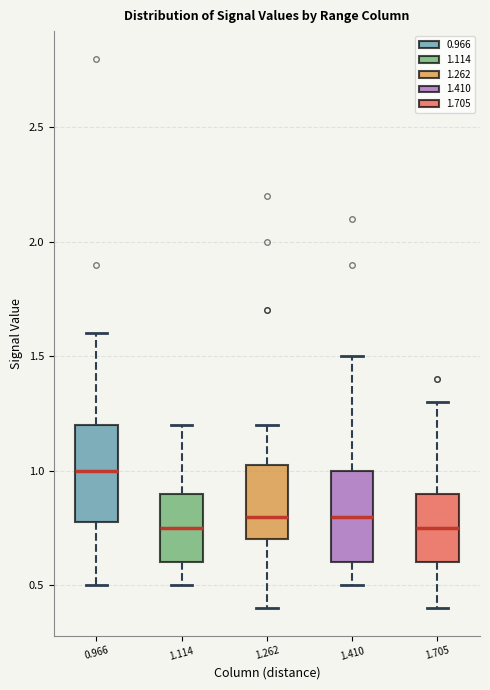

Reading left to right, read every box against the y-axis: the position of its median line, the range the box covers, and the ends of its whiskers. The values are not printed on the chart, so give them approximately, as read against the axis.

0.966: median 1.00, box 0.80 to 1.20, whiskers 0.50 to 1.60
1.114: median 0.75, box 0.60 to 0.90, whiskers 0.50 to 1.20
1.262: median 0.80, box 0.70 to 1.05, whiskers 0.40 to 1.20
1.410: median 0.80, box 0.60 to 1.00, whiskers 0.50 to 1.50
1.705: median 0.75, box 0.60 to 0.90, whiskers 0.40 to 1.30